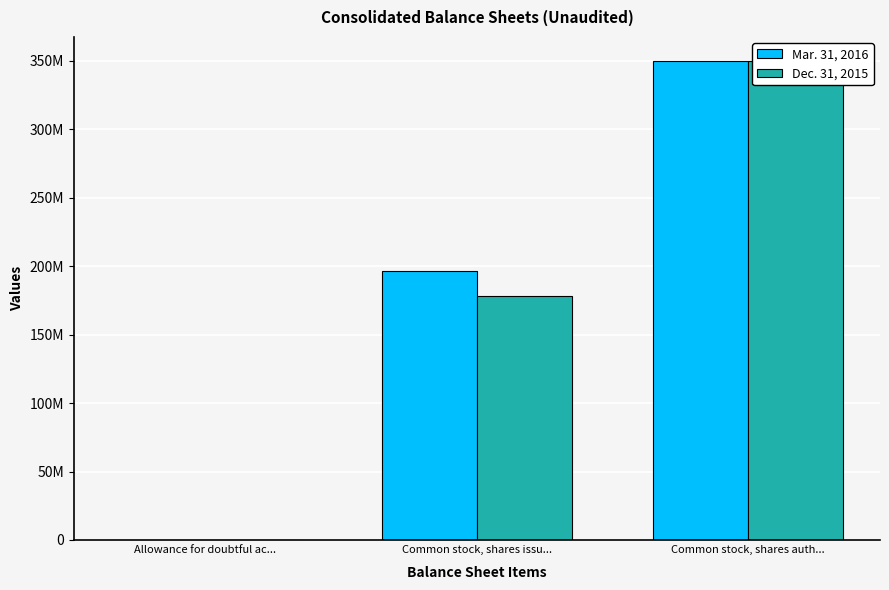

At how many categories does at least one series exceed 262763525?

1